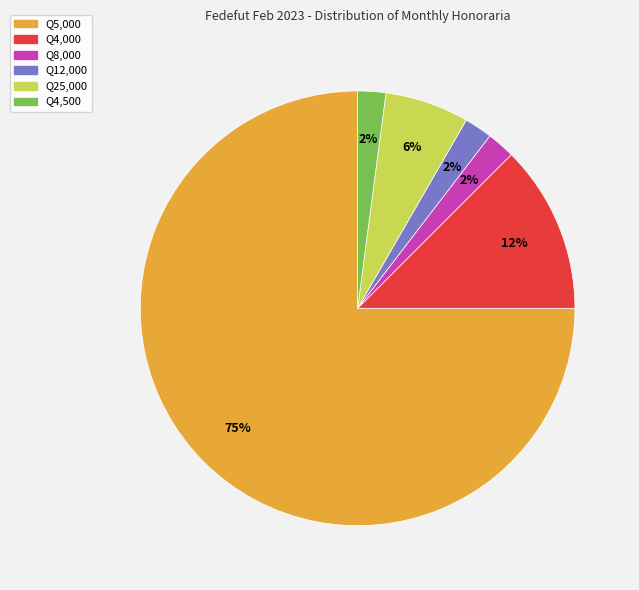

Is there a majority slice in this chart?

Yes